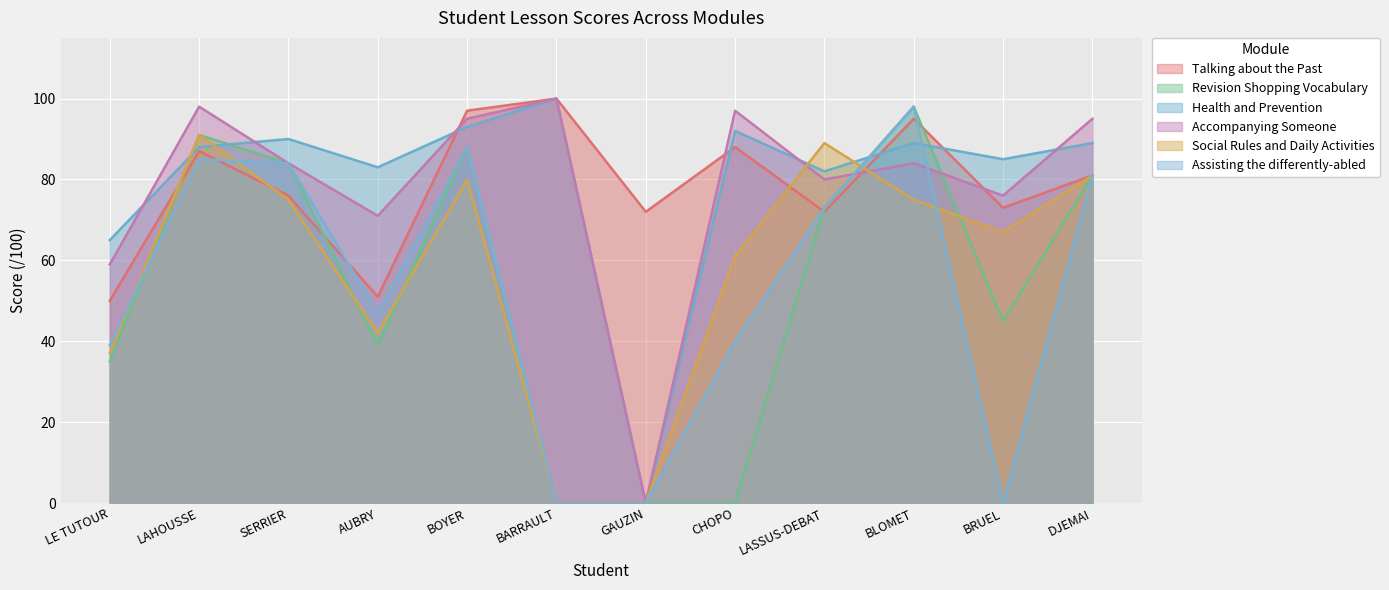

Which series ends up on top after the final intersection of Talking about the Past and Health and Prevention?

Health and Prevention